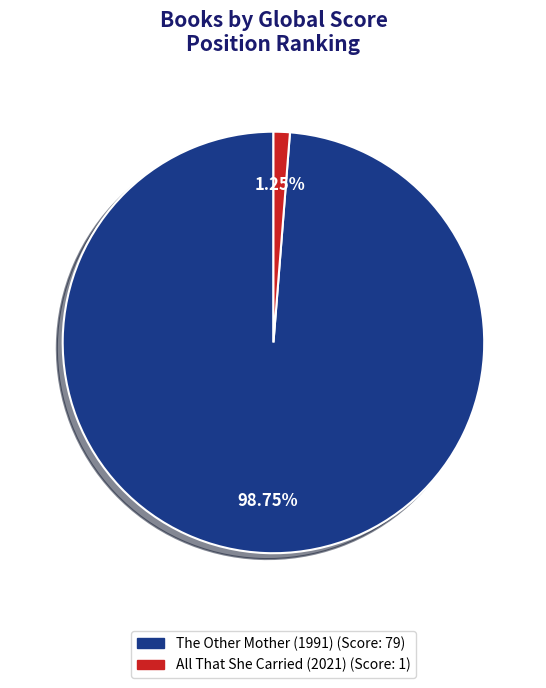

How many segments does this pie chart have?

2